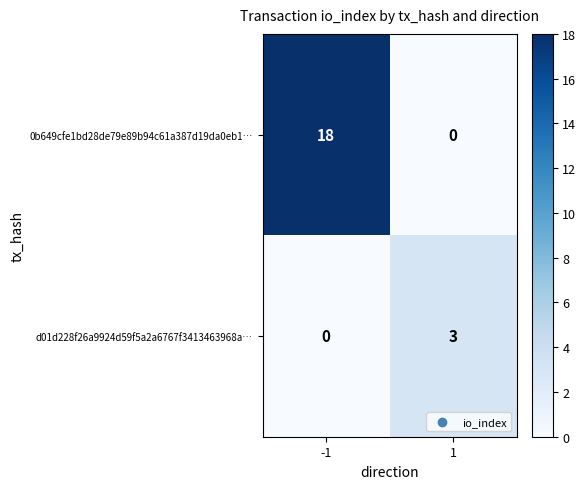

What is the average value of the 0b649cfe1bd28de79e89b94c61a387d19da0eb1… series?

9